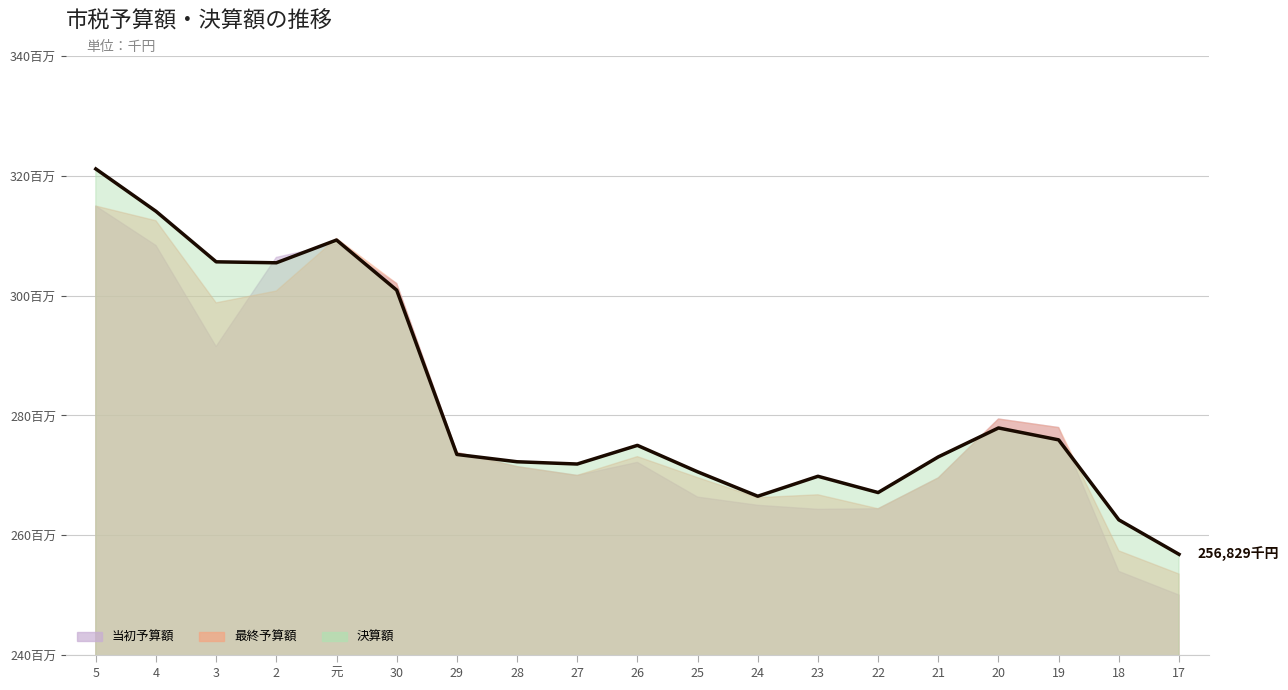

How many interior local peaks (higher than both neighbors) does the data have?

4